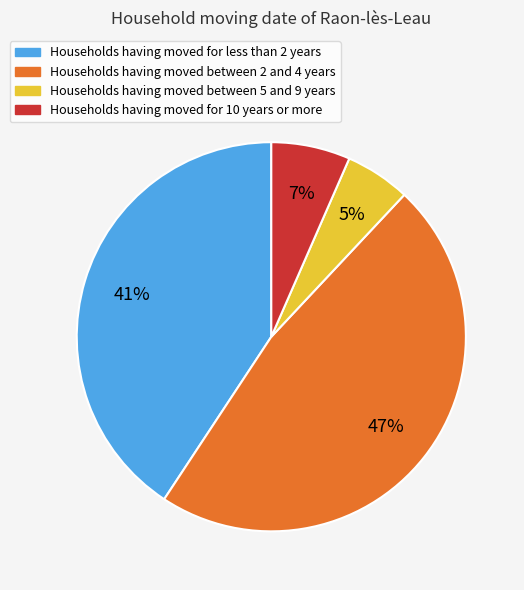

The Households having moved between 5 and 9 years slice represents 1% of the pie. True or false?

False